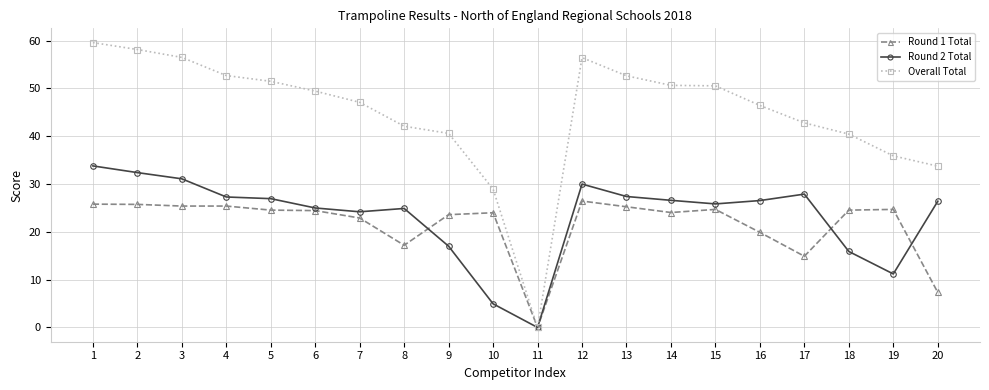

What is the sum of the Round 1 Total values at 15 and 7?

47.6